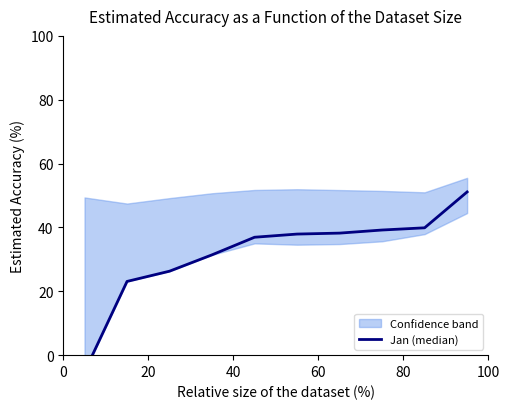

How many values are below zero?

1